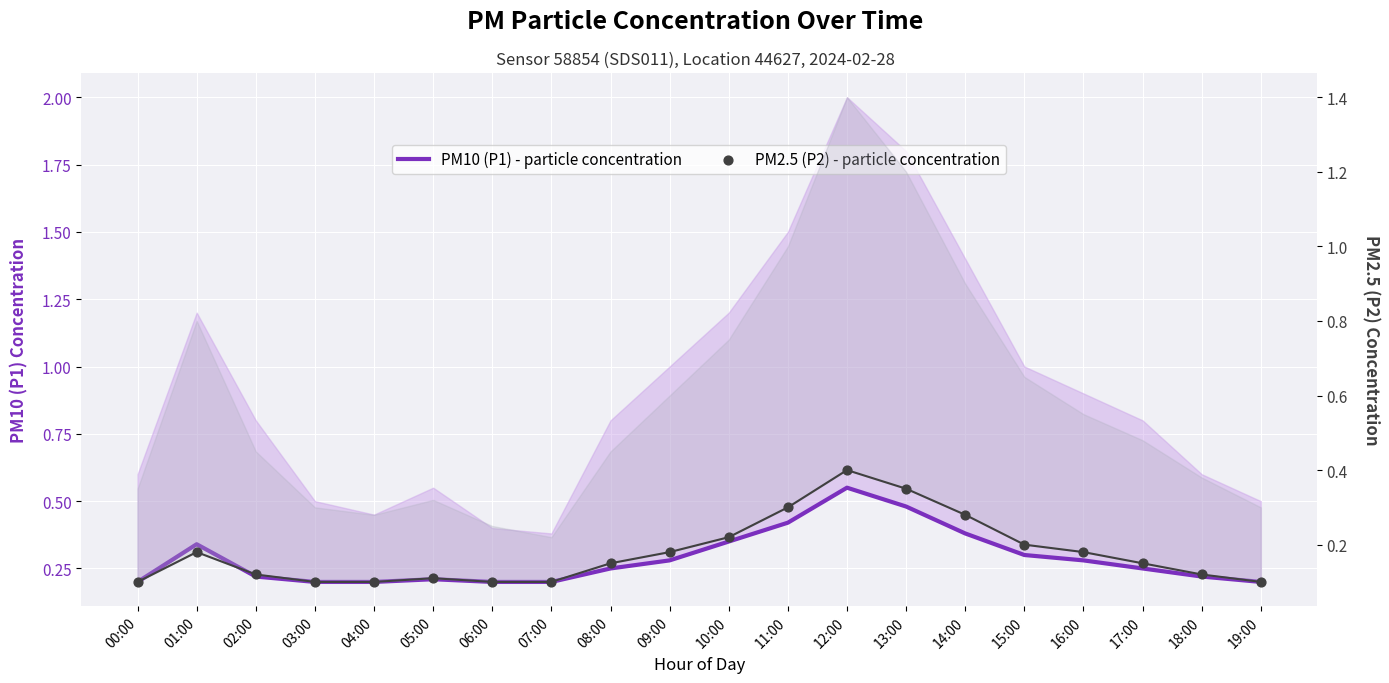

Which series reaches the maximum Y coordinate?

PM10 (P1) - particle concentration